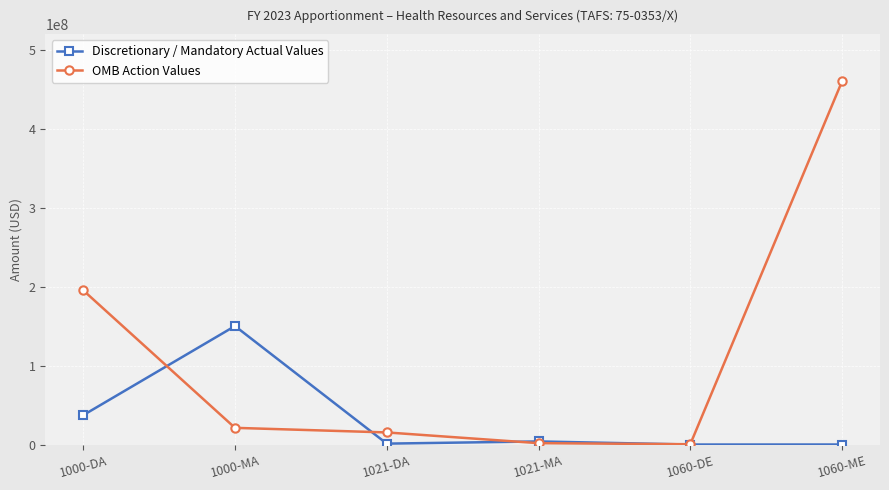

List the series in order of their overall mean, highest first.

OMB Action Values, Discretionary / Mandatory Actual Values